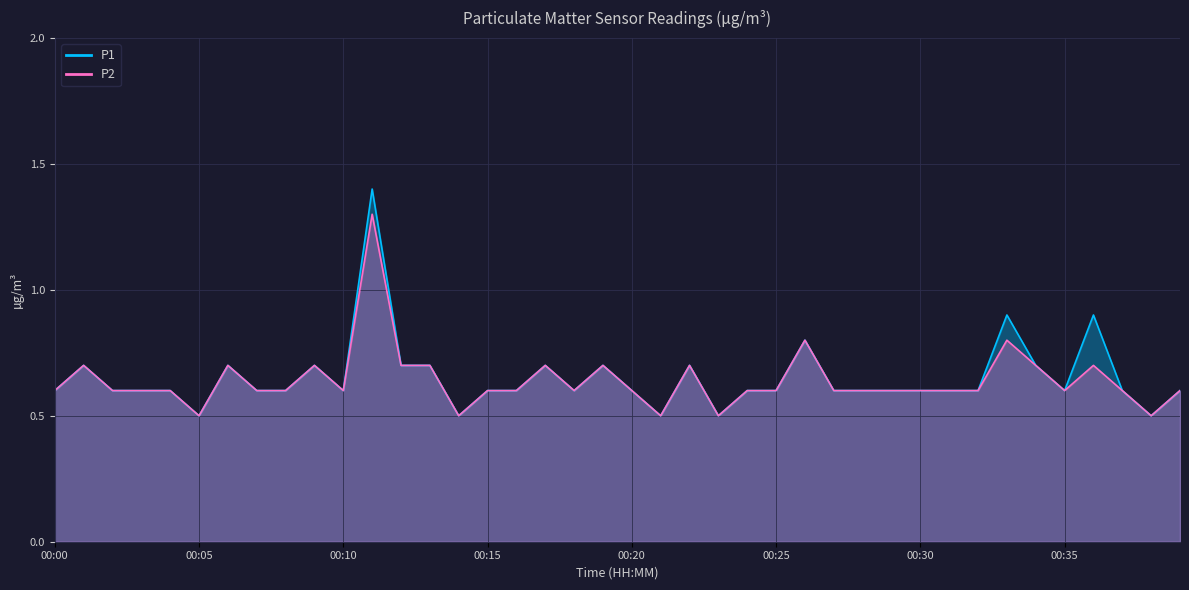

What is the lowest value of the P2 series?

0.5